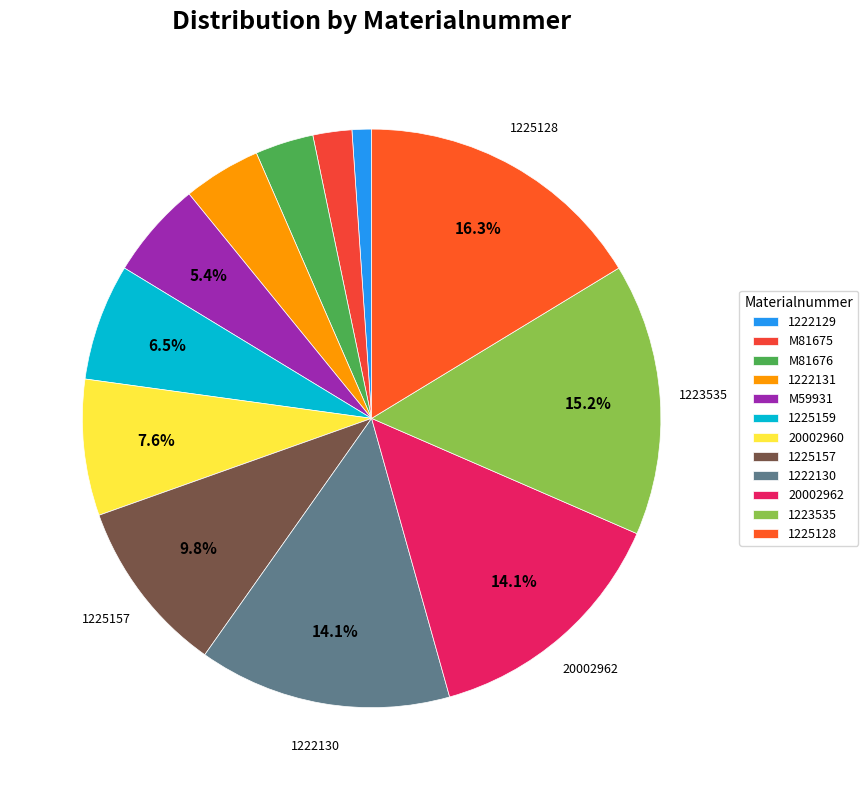

What percentage is the 20002962 slice, to the nearest percent?

14%